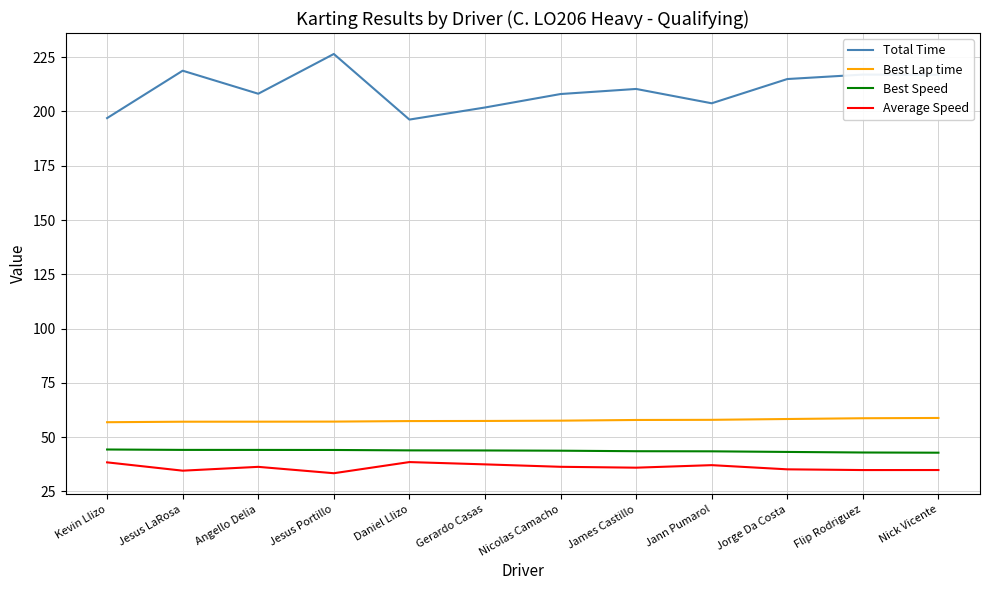

What position from the right is Kevin Llizo?

12